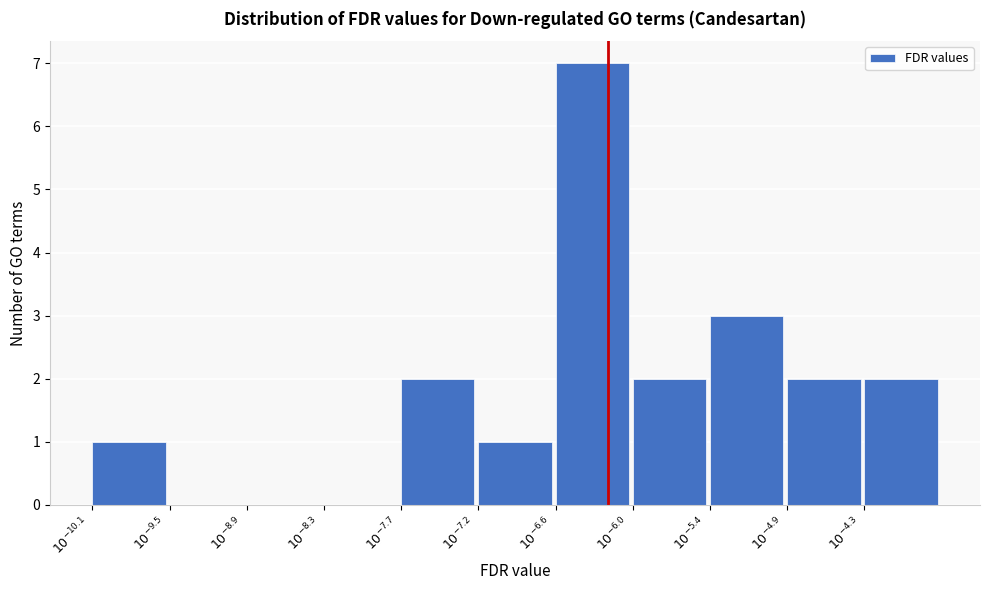

What is the sum of all values?

20